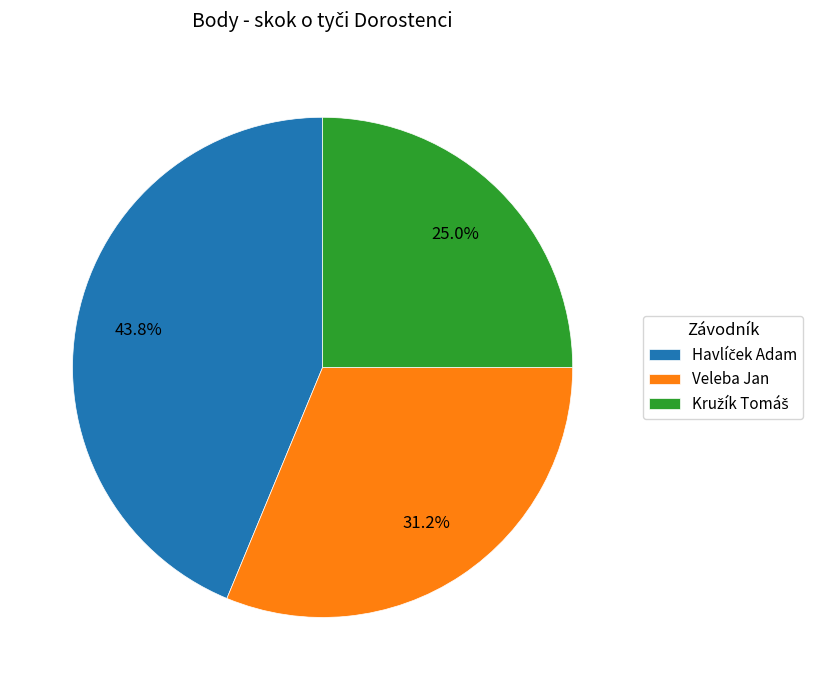

Does any single category account for the majority?

No